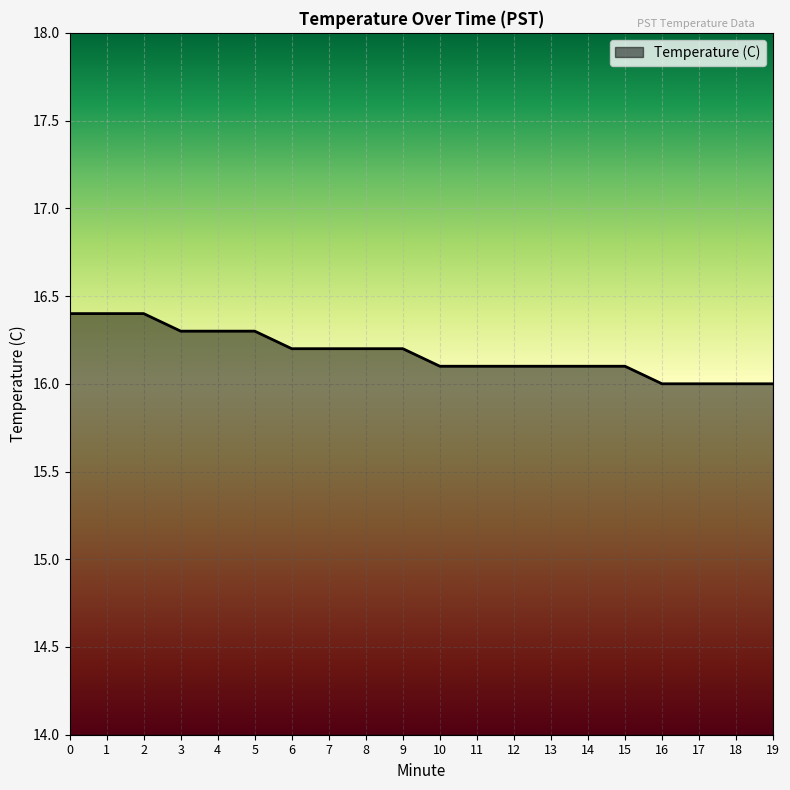

What is the average value?

16.2